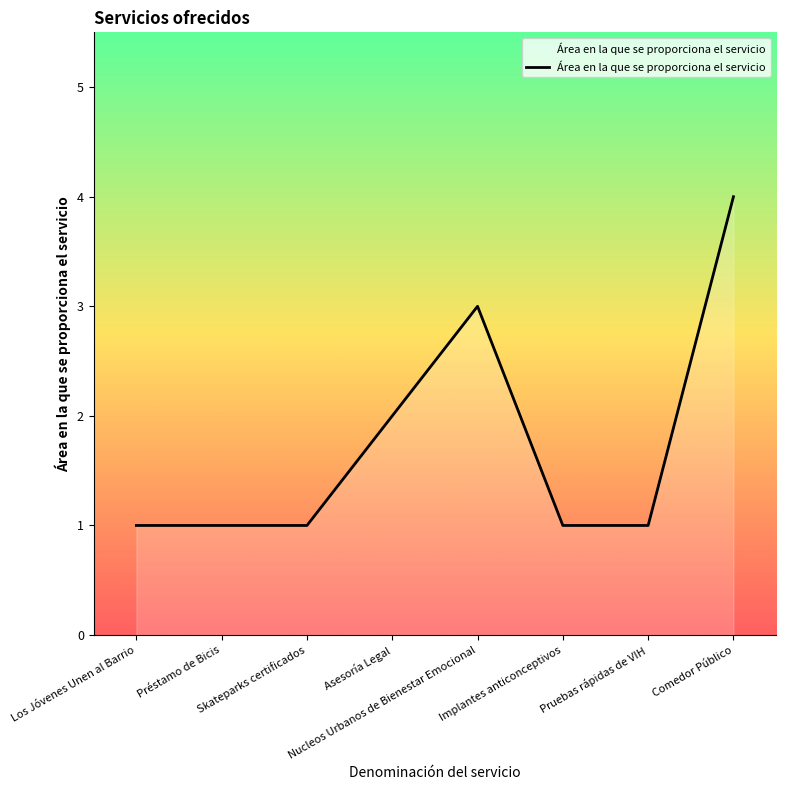

What is the difference between the values at Asesoría Legal and Implantes anticonceptivos?

1